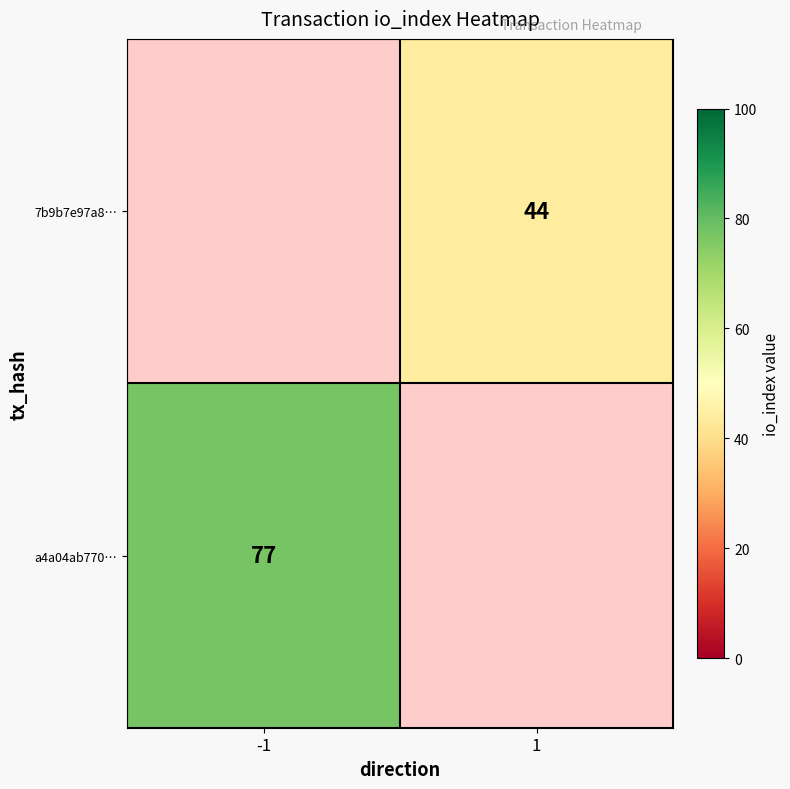

Is the value of a4a04ab770… at -1 greater than the value of 7b9b7e97a8… at 1?

Yes